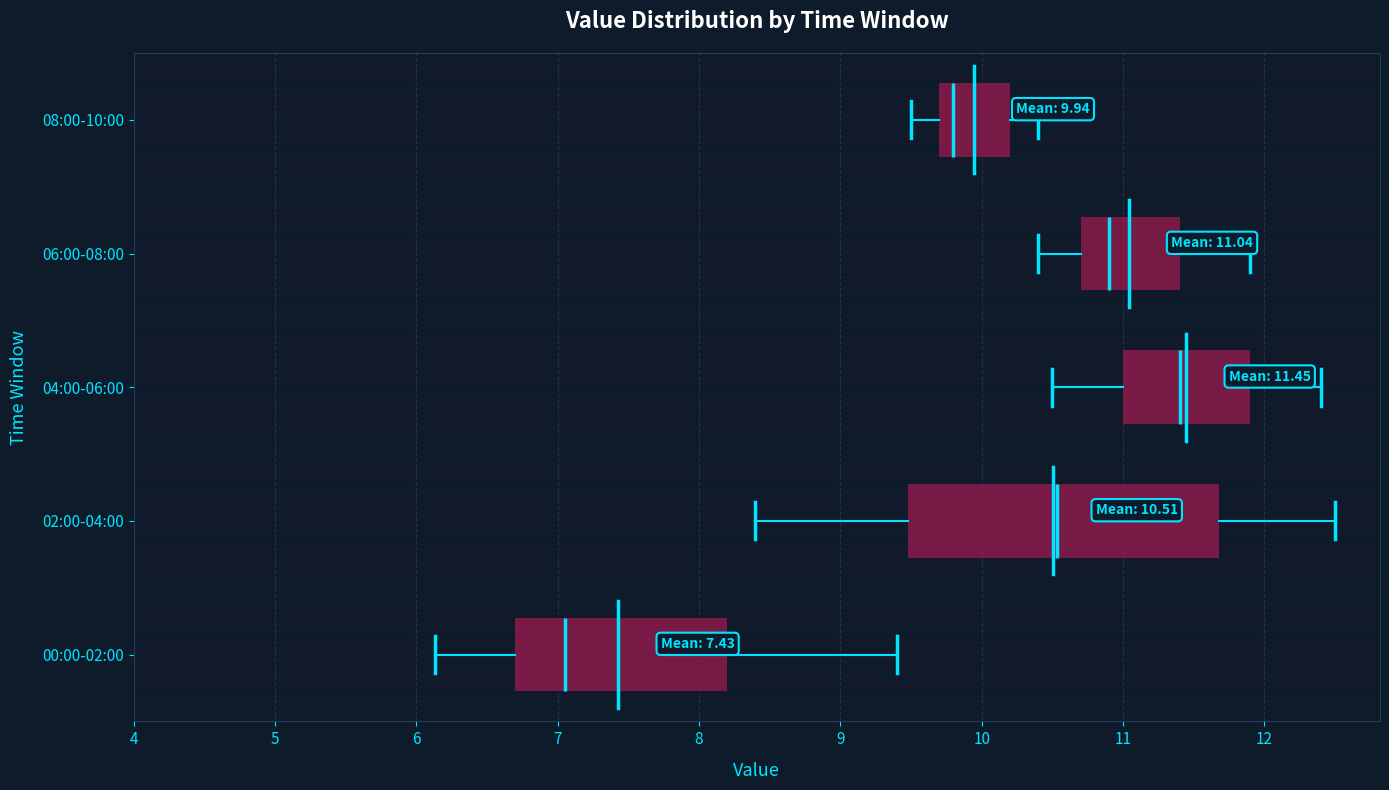

Which box is the widest, from its left edge to its right edge?

02:00-04:00